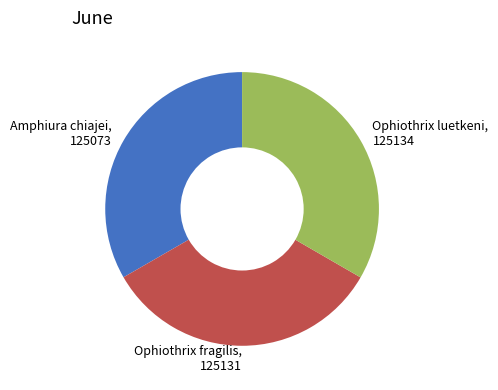

Do Ophiothrix luetkeni, 125134 and Amphiura chiajei, 125073 together represent more than half of the pie?

Yes